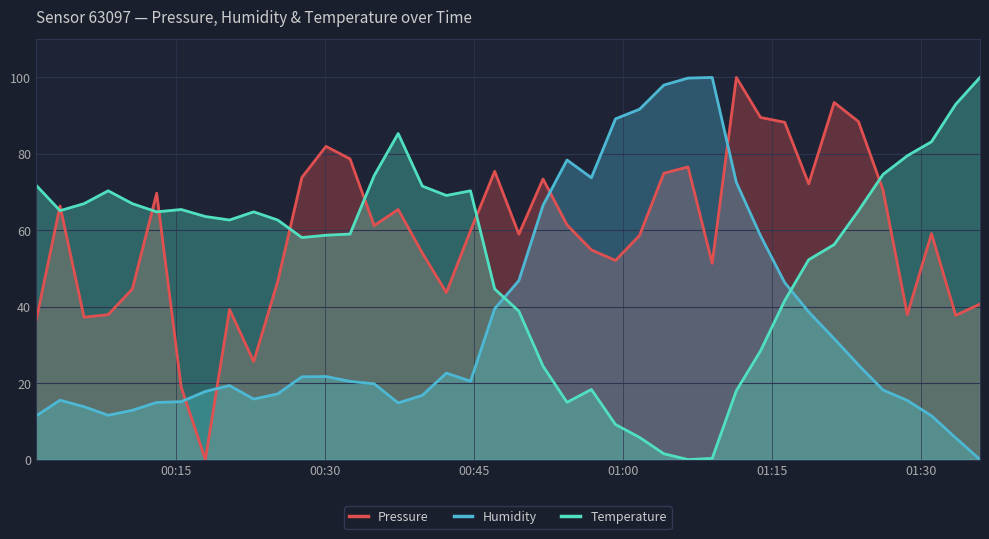

True or false: Temperature has more than 0 interior local peaks.

True